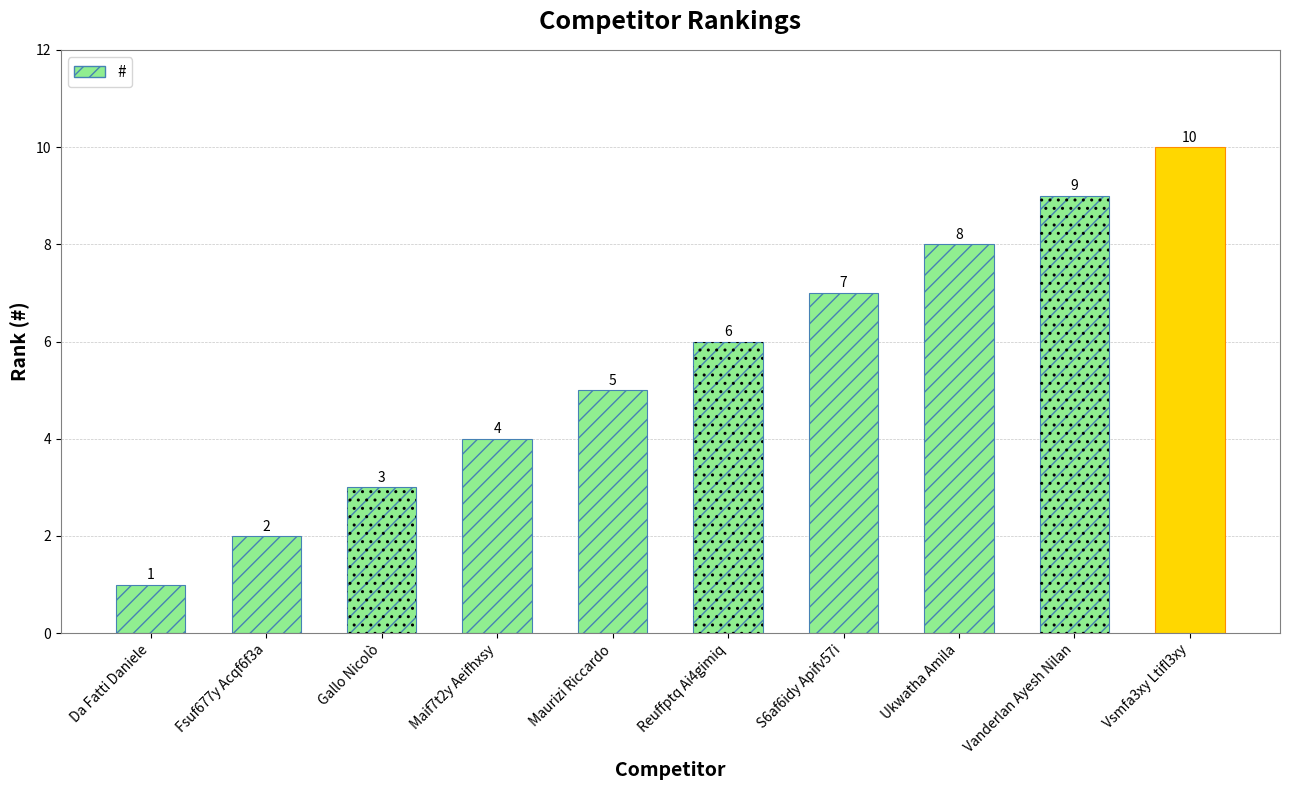

What is the minimum value shown in the chart?

1